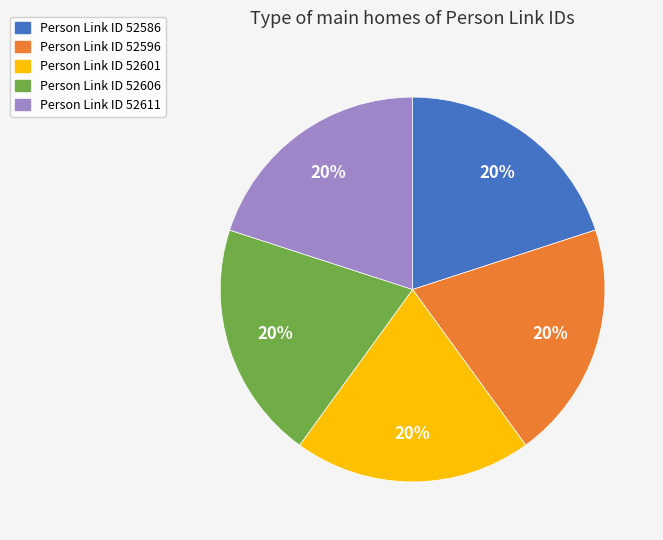

Is the sum of Person Link ID 52606 and Person Link ID 52596 greater than half?

No